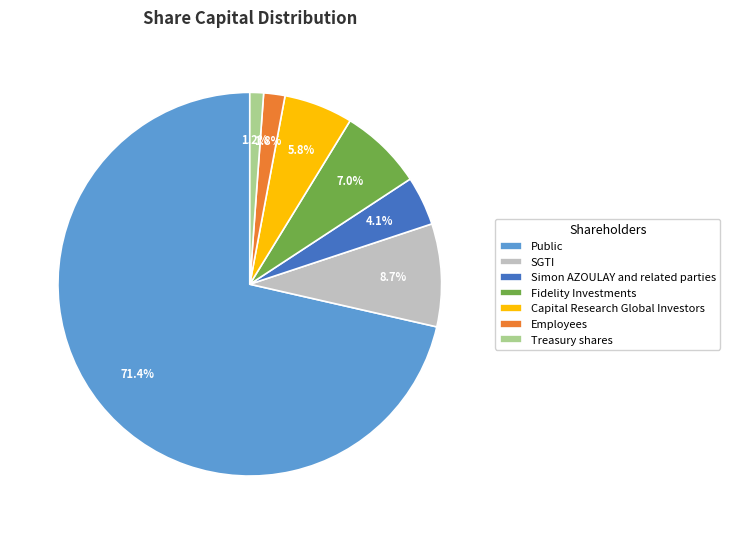

Between Fidelity Investments and SGTI, which is larger?

SGTI